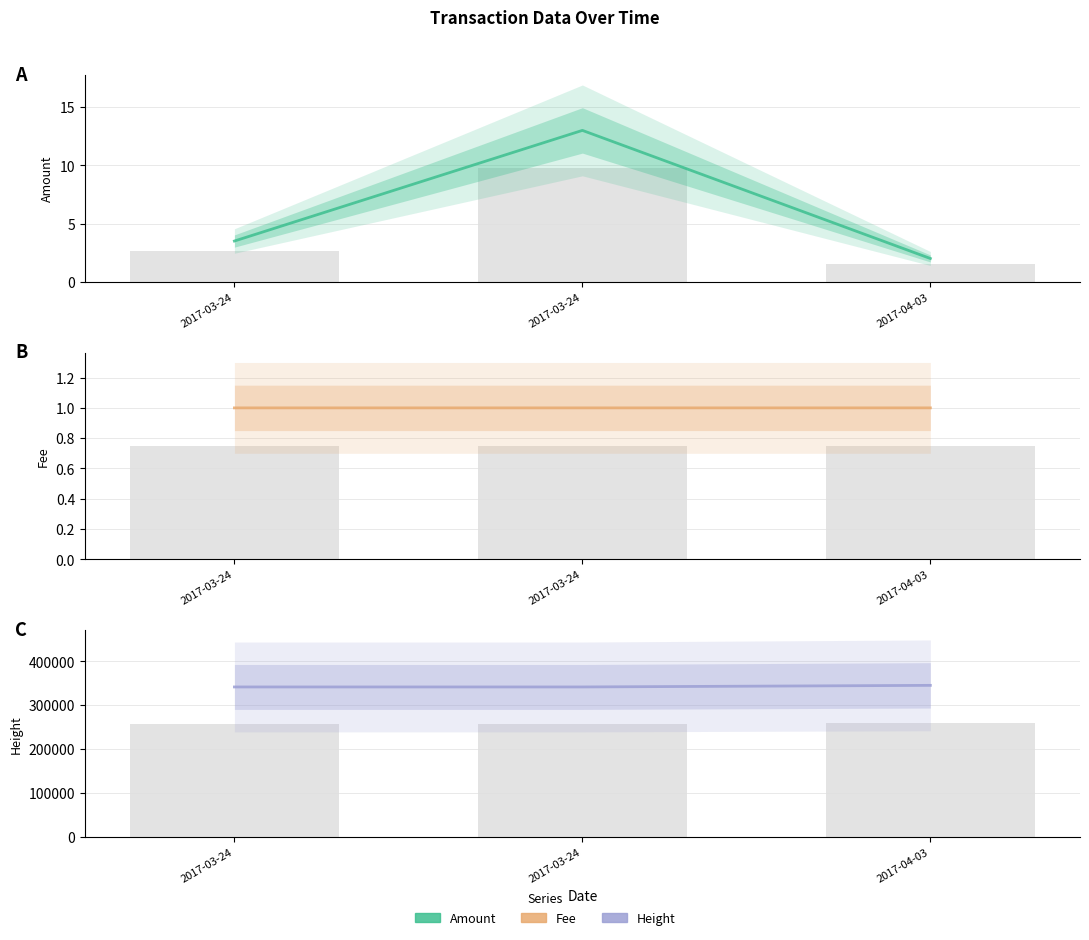

True or false: Amount has a value of 13.0 at 2017-03-24.

True